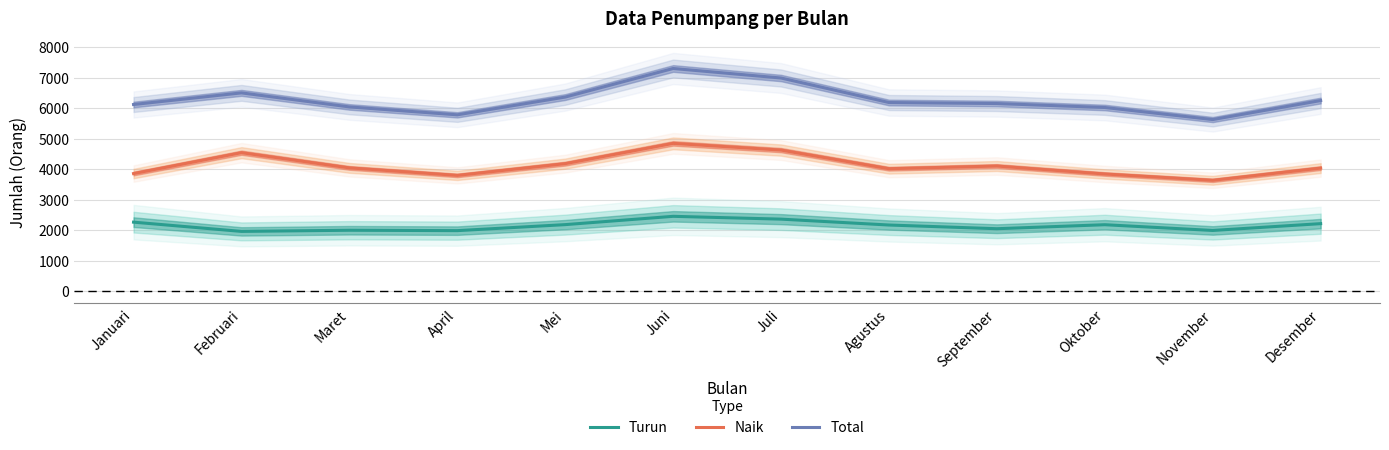

What is the label of the 8th point from the right?

Mei